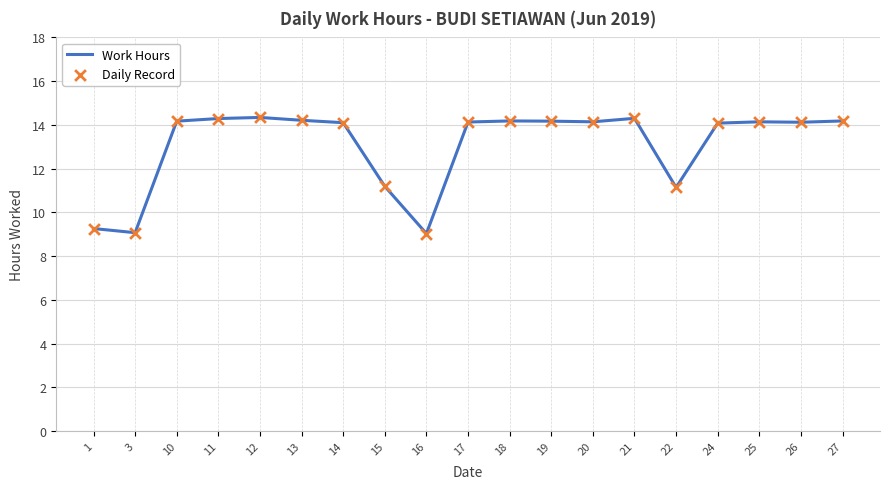

What is the greatest value displayed?

14.3